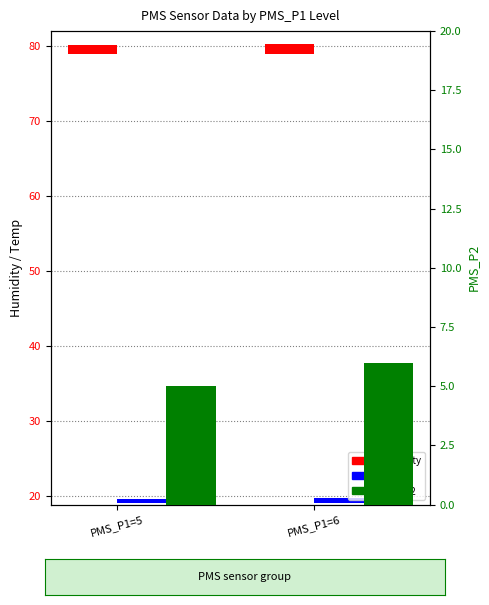

How many PMS_P2 values are between 5 and 6?

2